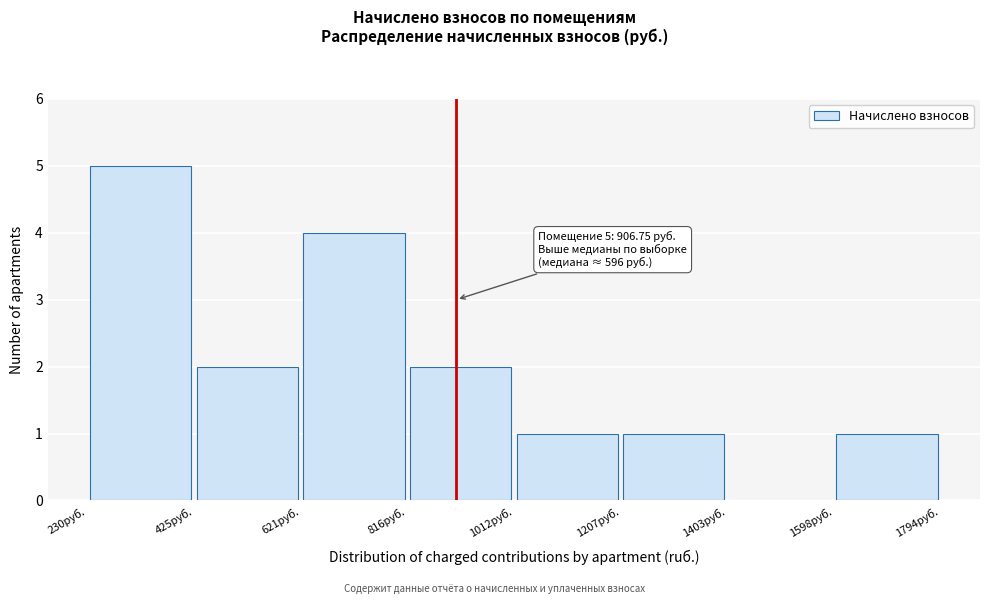

Which range on the x-axis has the tallest bar?

240 to 420